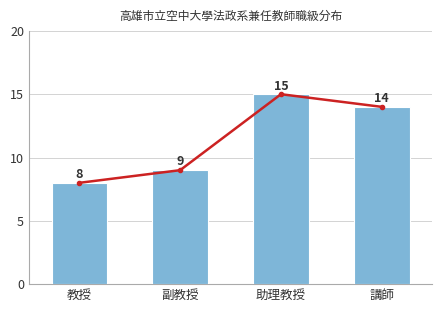

Between 副教授 and 助理教授, which is larger?

助理教授